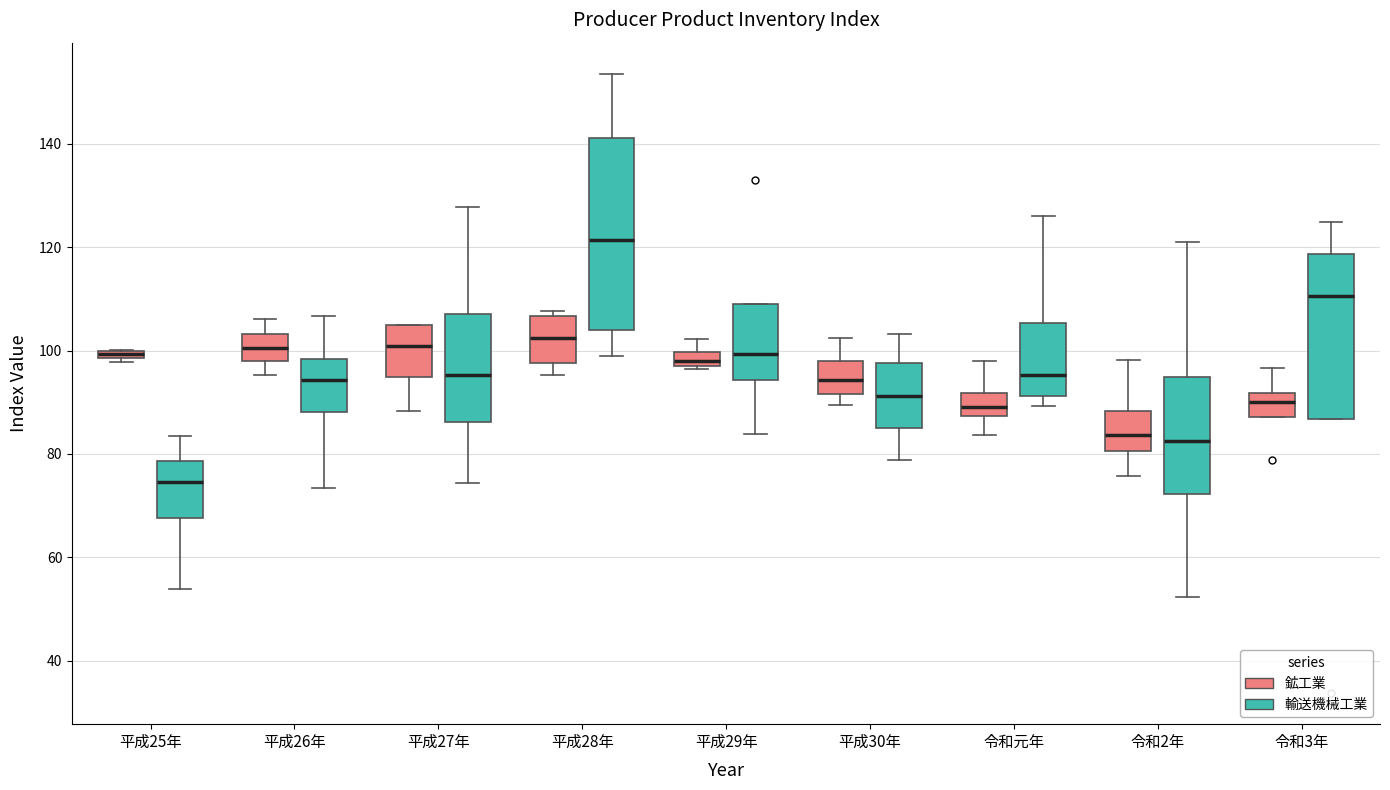

Which box is the tallest, from its lower edge to its upper edge?

平成28年 (輸送機械工業)